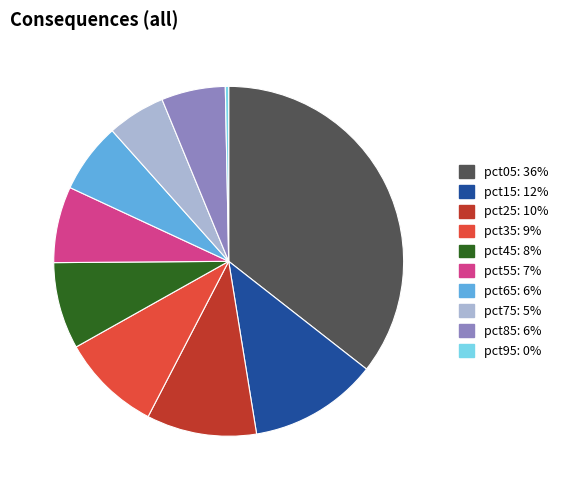

Is the sum of pct65 and pct85 greater than half?

No